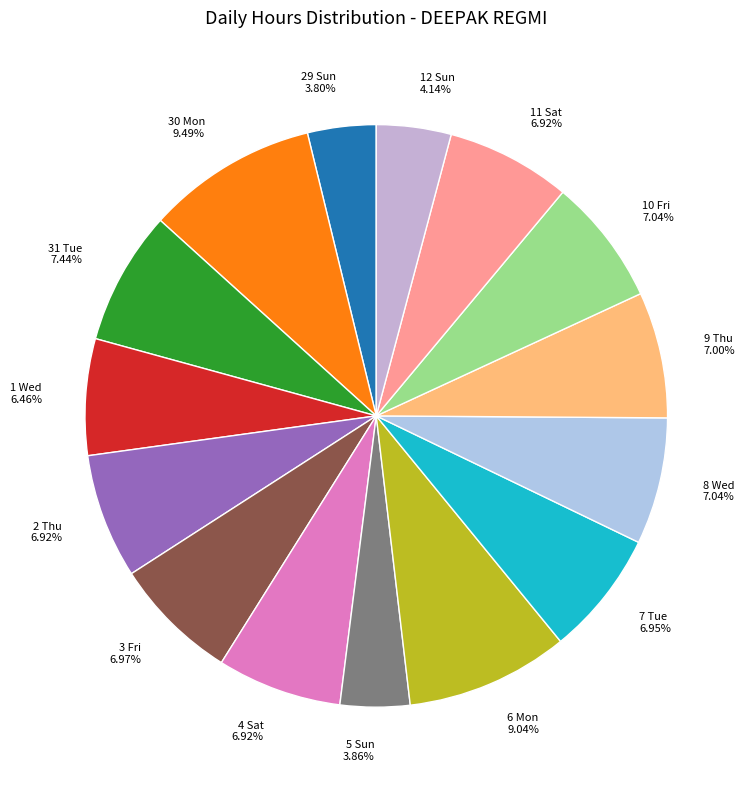

Is 3 Fri 6.97% the majority of the pie?

No